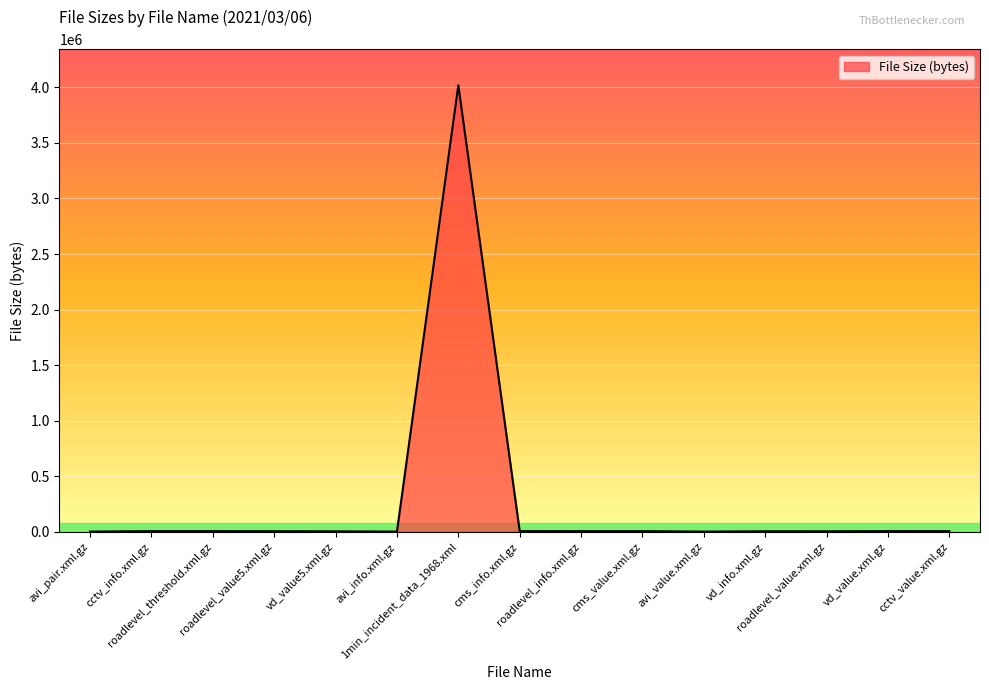

What is the minimum value shown in the chart?

1441